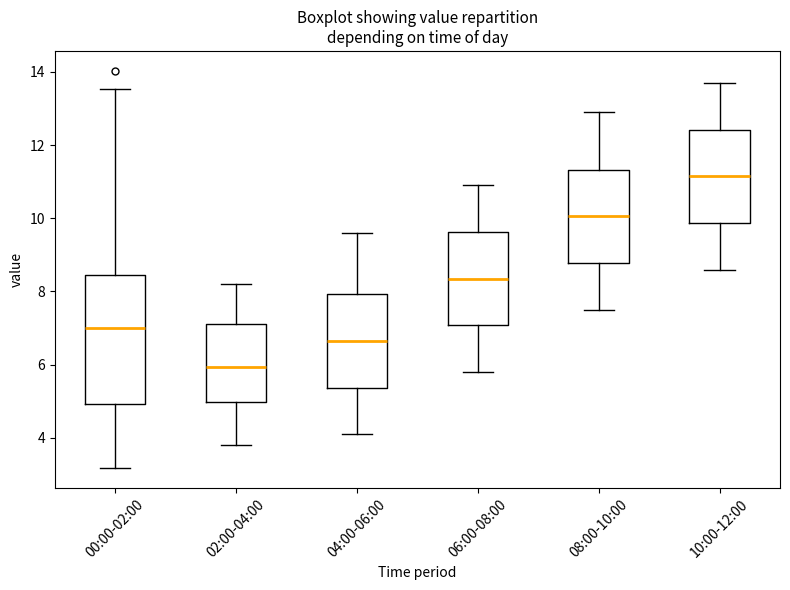

Reading left to right, transcribe this box plot: for each box, give where its median line is, the range the box spans, and where its two whiskers end, as read against the y-axis. The values are not printed on the chart, so give them approximately, as read against the axis.

00:00-02:00: median 7.0, box 5.0 to 8.4, whiskers 3.2 to 13.6
02:00-04:00: median 6.0, box 5.0 to 7.2, whiskers 3.8 to 8.2
04:00-06:00: median 6.6, box 5.4 to 8.0, whiskers 4.2 to 9.6
06:00-08:00: median 8.4, box 7.0 to 9.6, whiskers 5.8 to 11.0
08:00-10:00: median 10.0, box 8.8 to 11.4, whiskers 7.6 to 13.0
10:00-12:00: median 11.2, box 9.8 to 12.4, whiskers 8.6 to 13.8